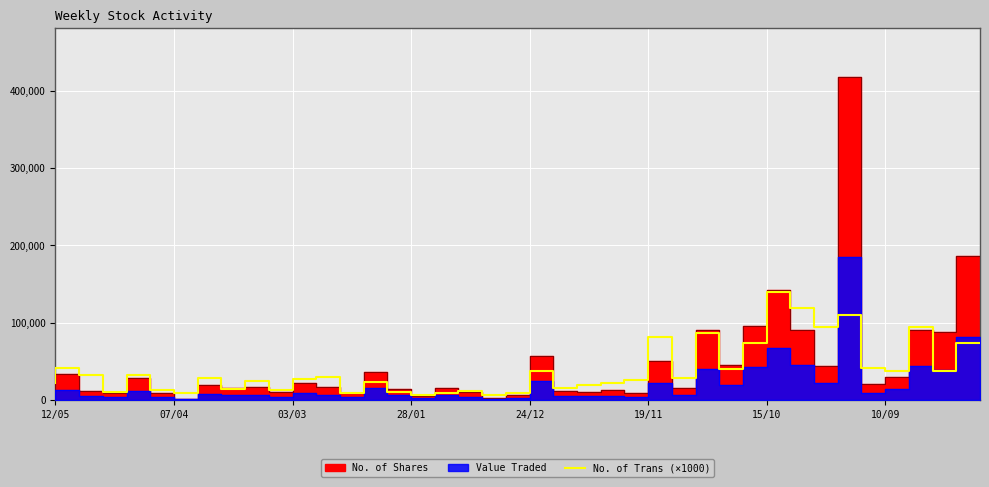

What is the maximum value for No. of Trans (×1000)?

140000